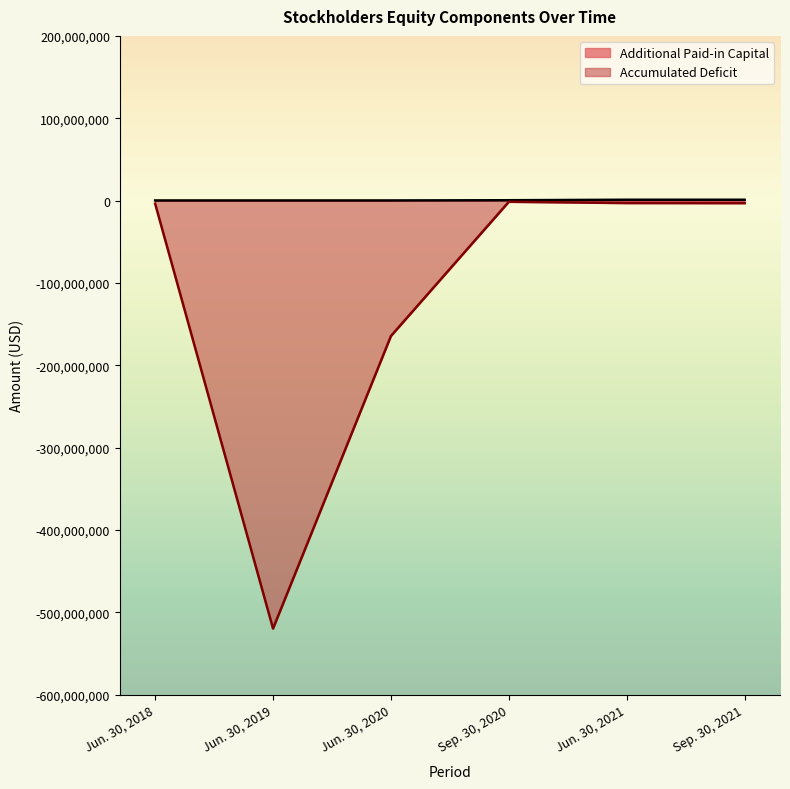

Which has a higher value, Jun. 30, 2021 or Jun. 30, 2019?

Jun. 30, 2021